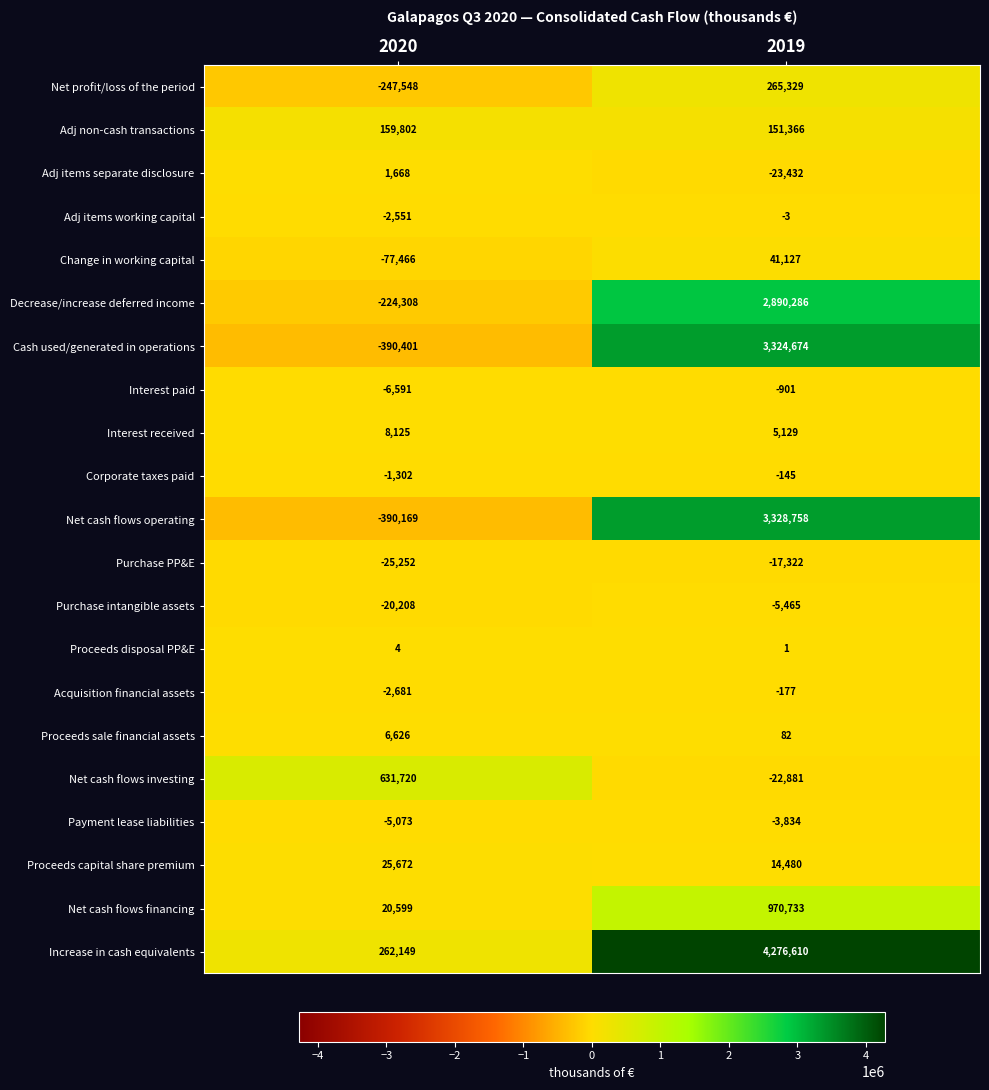

Count the number of categories in the chart.

2